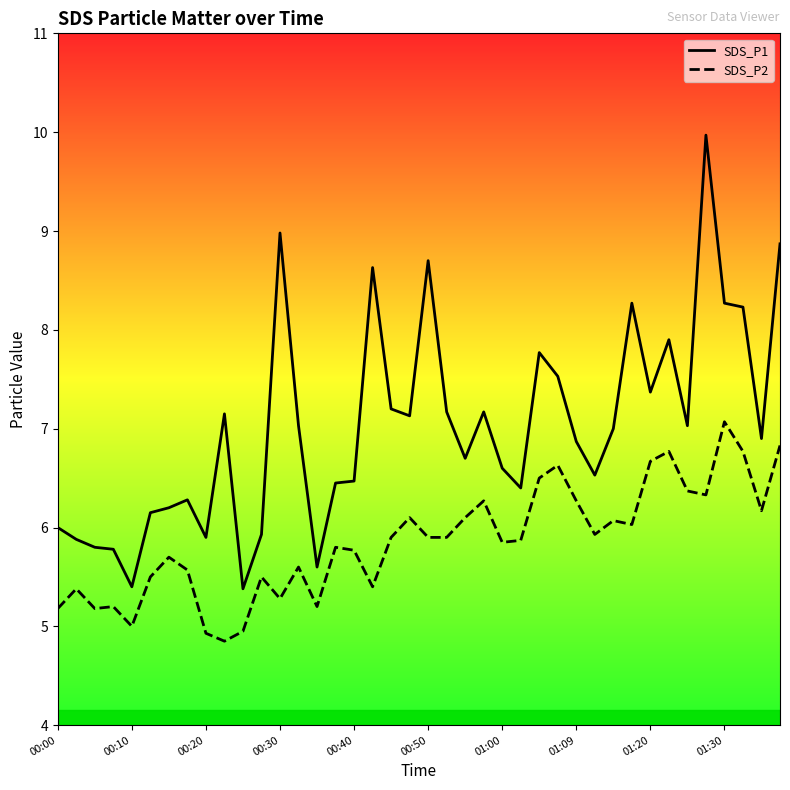

Which series has the largest total across all categories?

SDS_P1